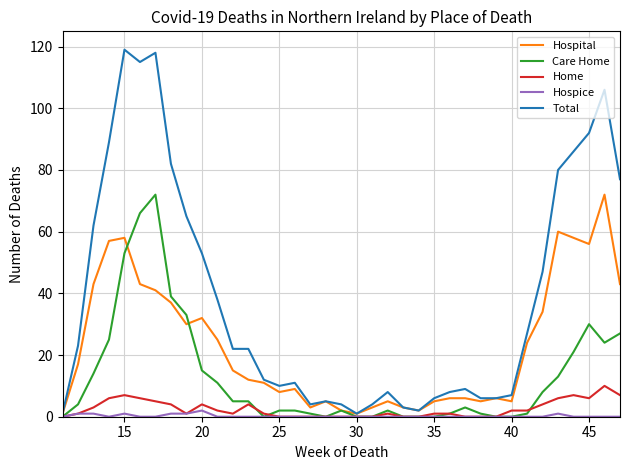

What is the sum of all Total values?

1430